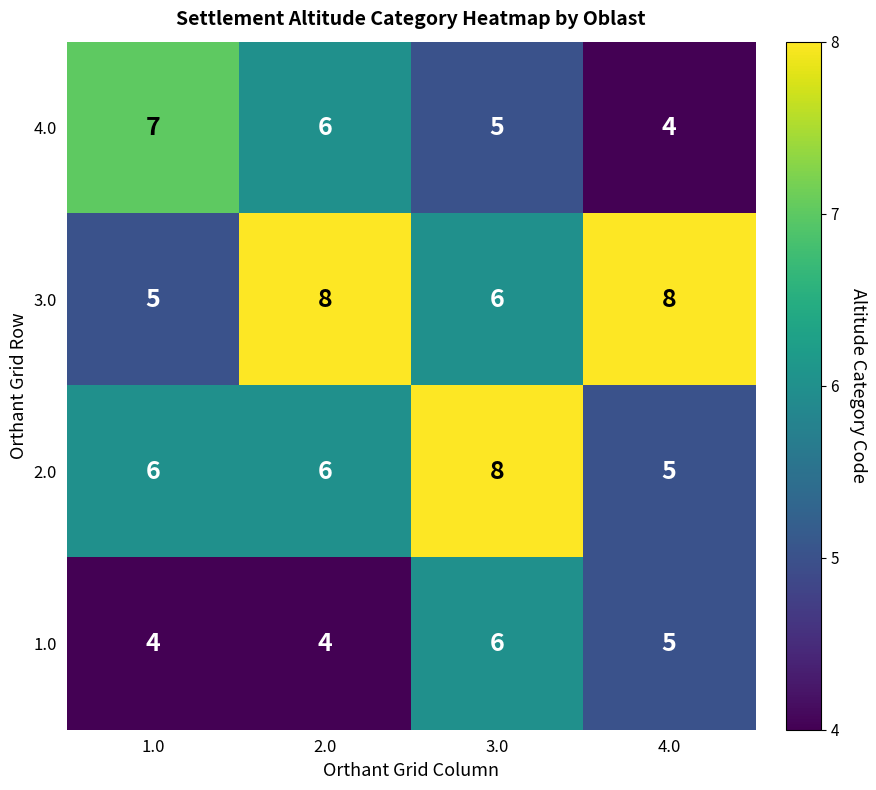

What is the total value across all series at 1.0?

22